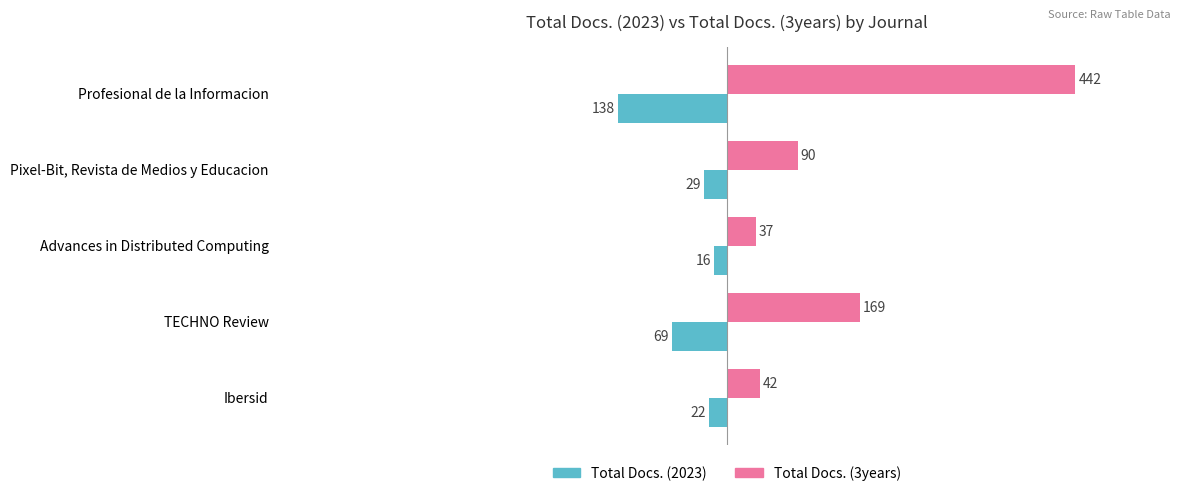

At which label is Total Docs. (3years) closest to 239?

TECHNO Review